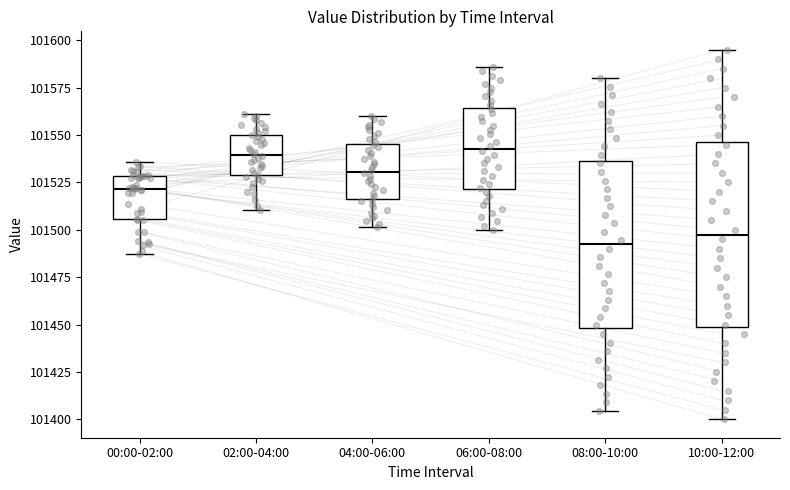

Comparing the boxes themselves (not the whiskers), which one is the tallest?

10:00-12:00